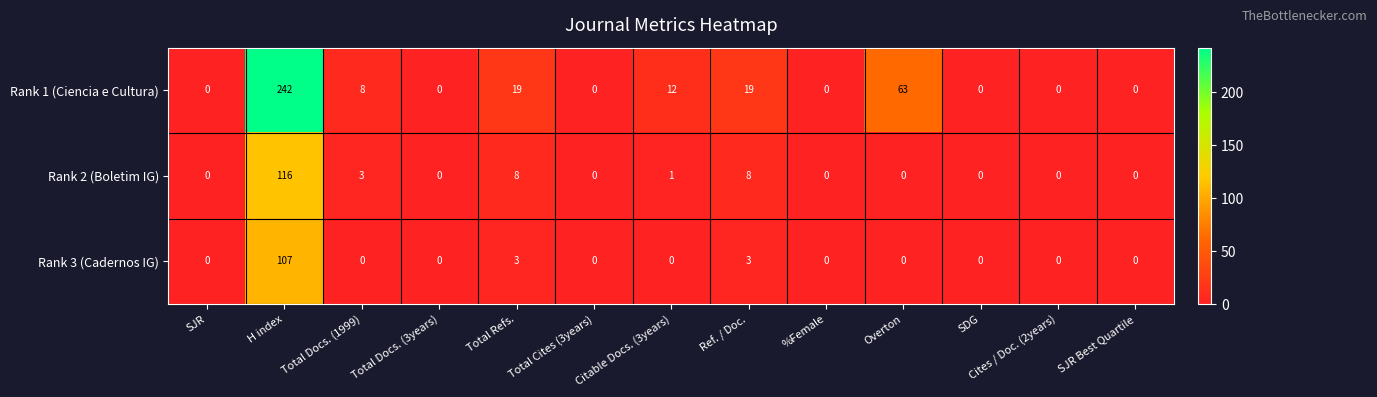

How many series are shown in this chart?

3